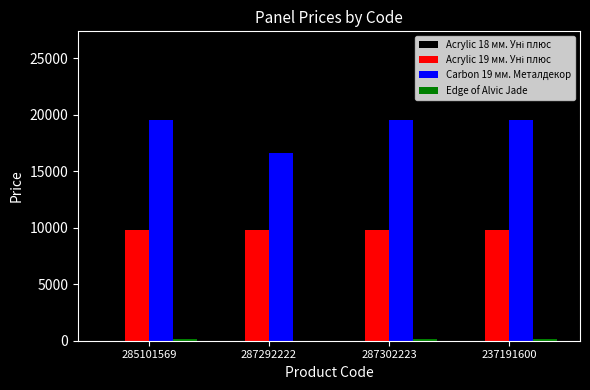

What is the maximum value shown in the chart?

19542.7